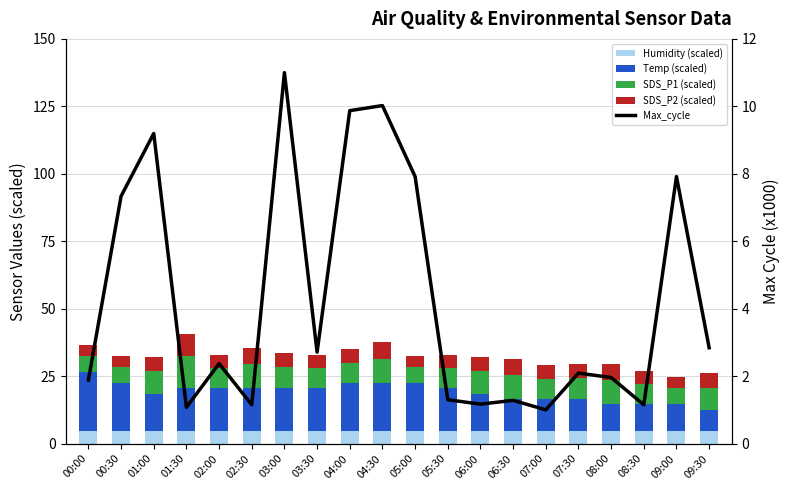

At which label does SDS_P1 (scaled) first exceed 7?

01:00